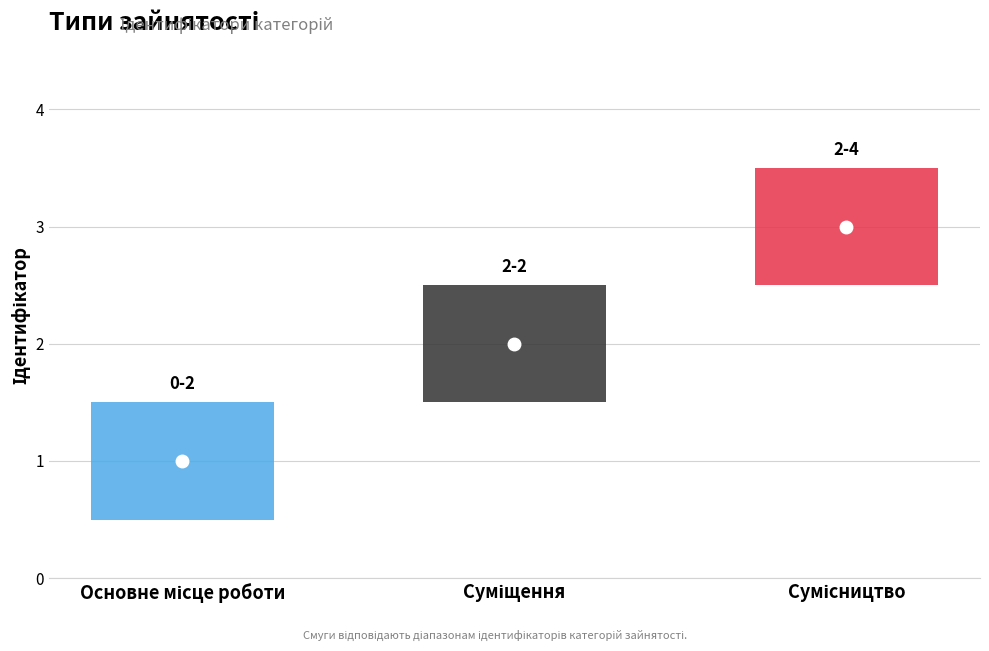

Reading right to left, list all the values displayed in this chart.

3	2	1